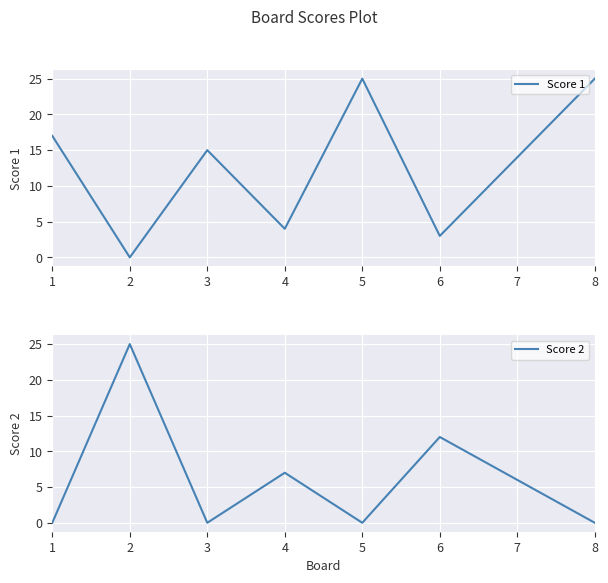

How many lines are shown in the chart?

2